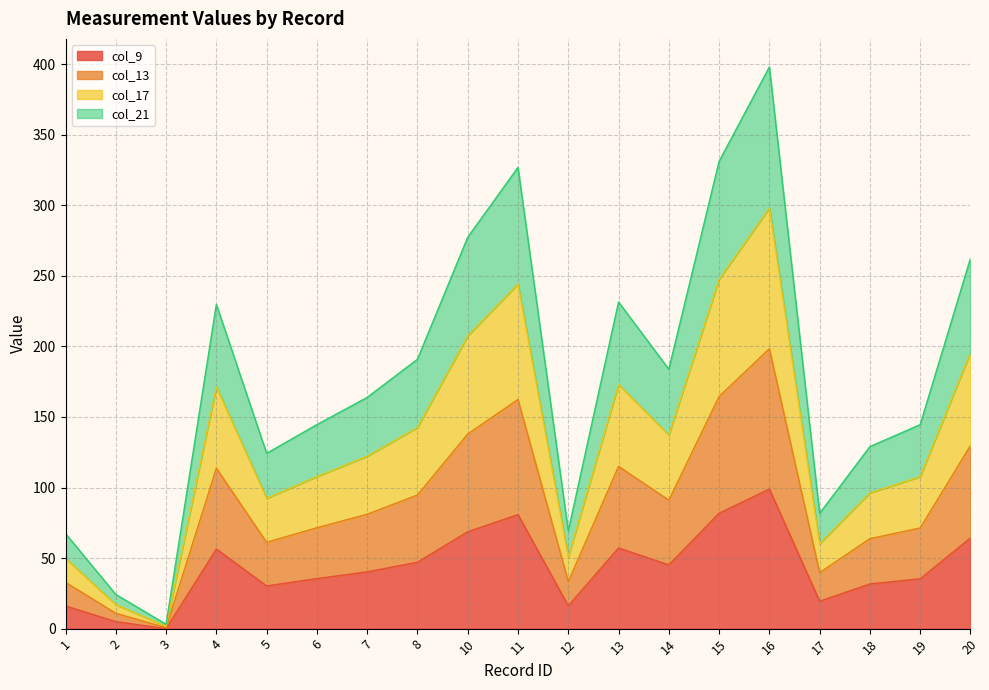

Between 7 and 12, which is larger?

7